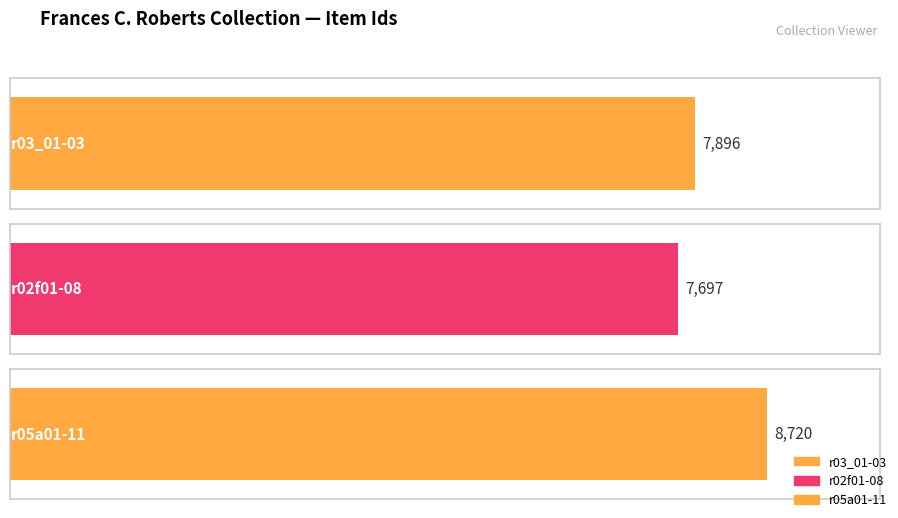

What is the difference between the second highest and minimum values?

199